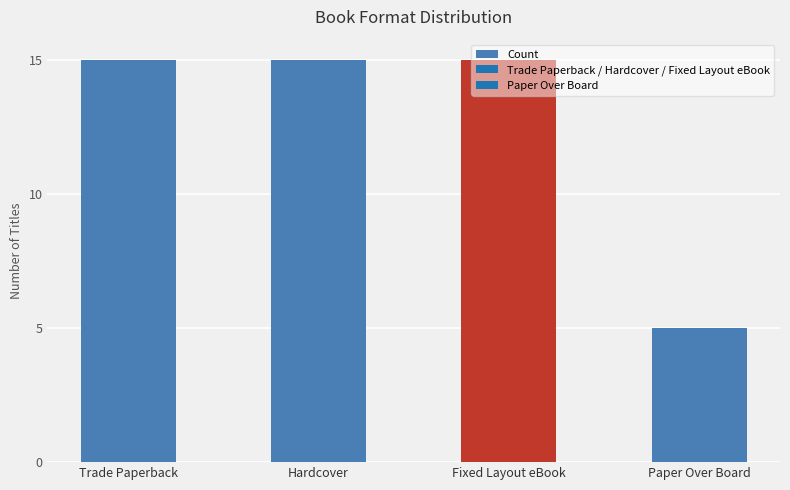

Is it true that the value at Trade Paperback is 15?

True